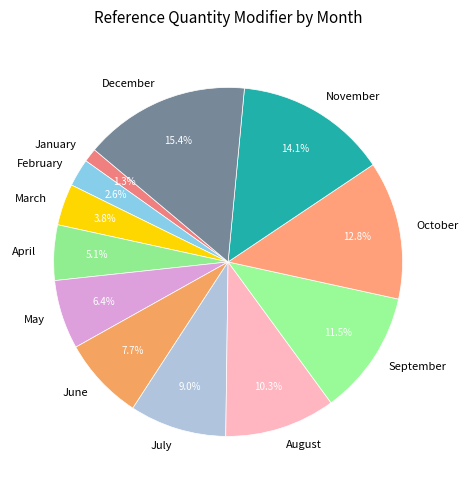

To the nearest percent, what is the average slice percentage?

8%